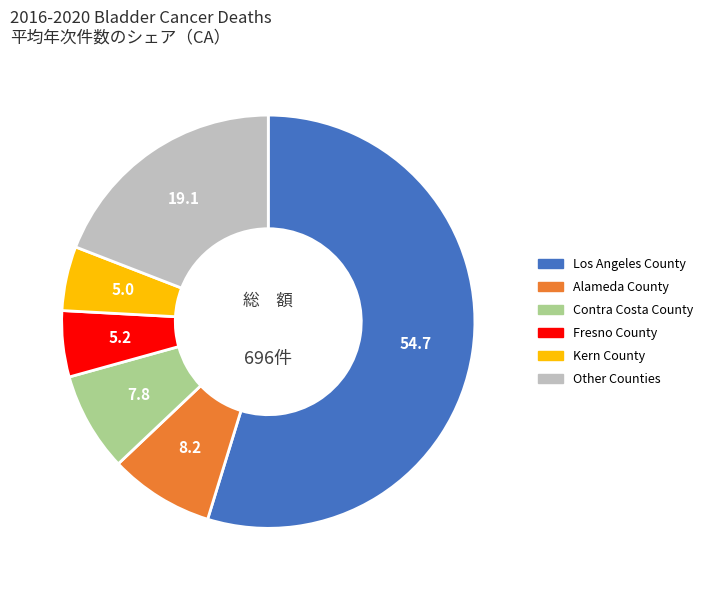

Do Contra Costa County and Los Angeles County together represent more than half of the pie?

Yes